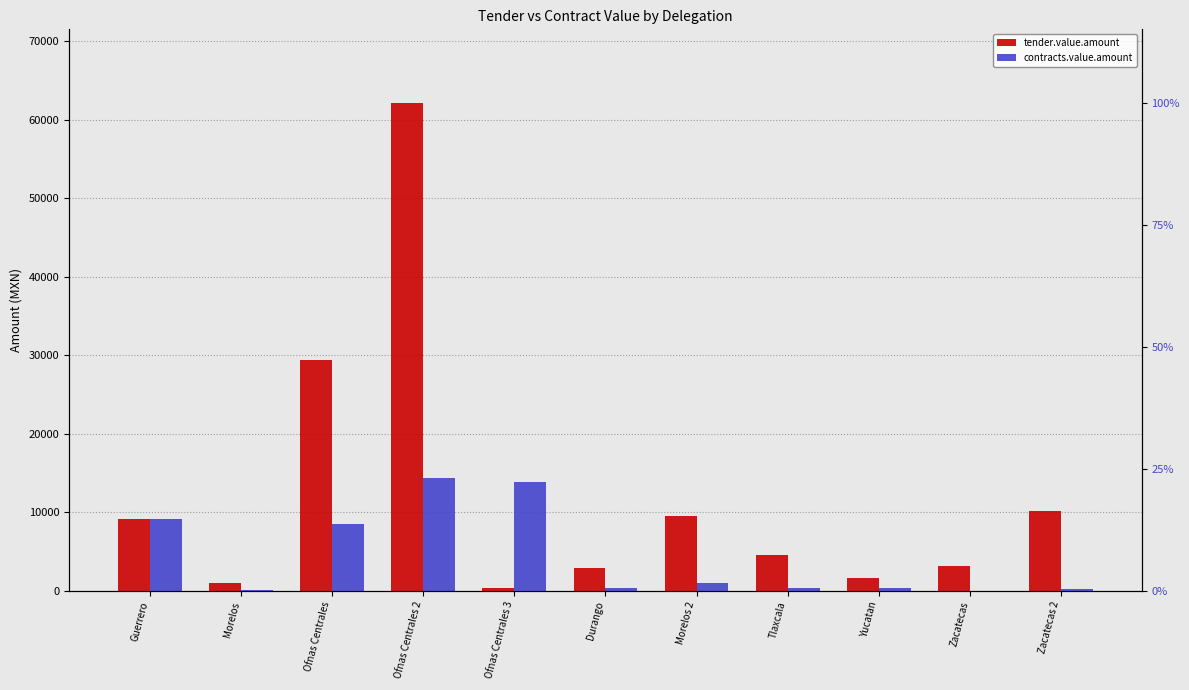

At which label is contracts.value.amount closest to 7186?

Ofnas Centrales